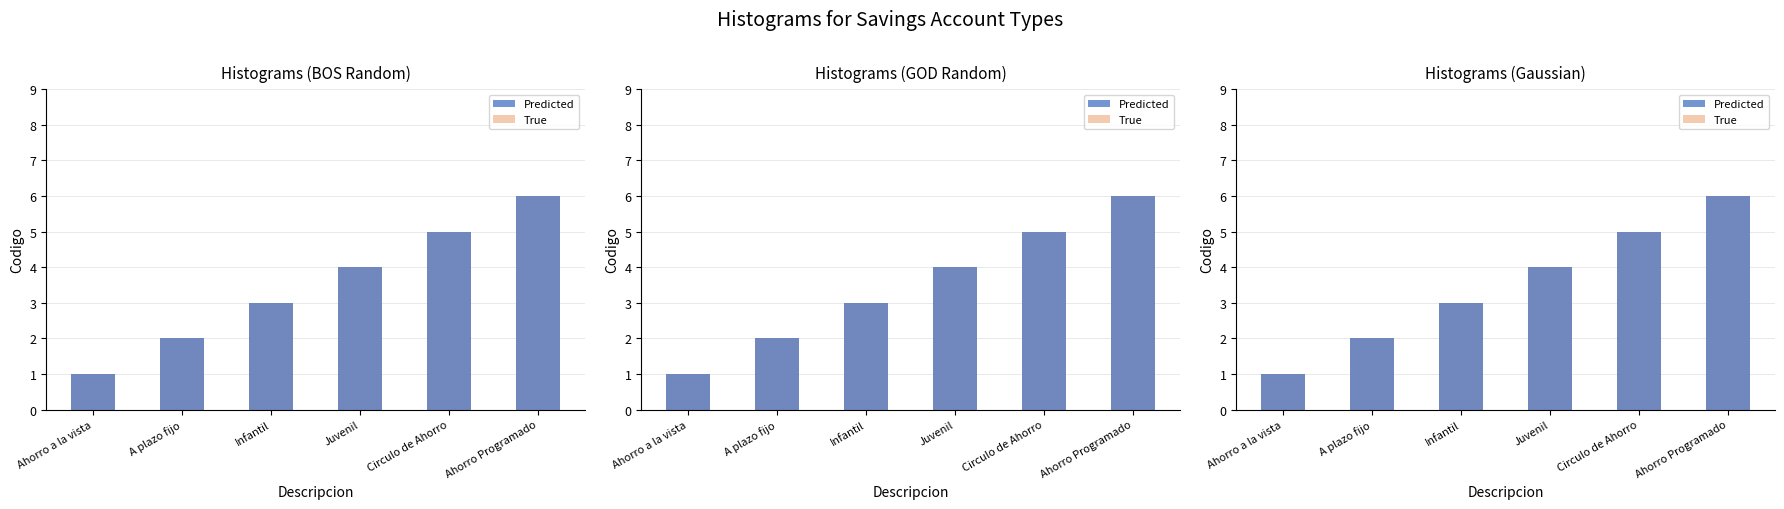

What is the smallest value displayed?

1